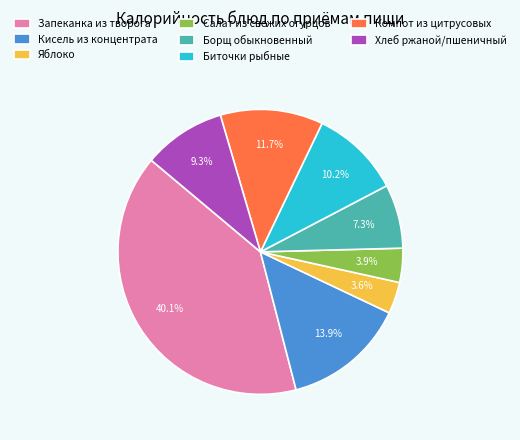

Which category has the biggest portion of the pie?

Запеканка из творога